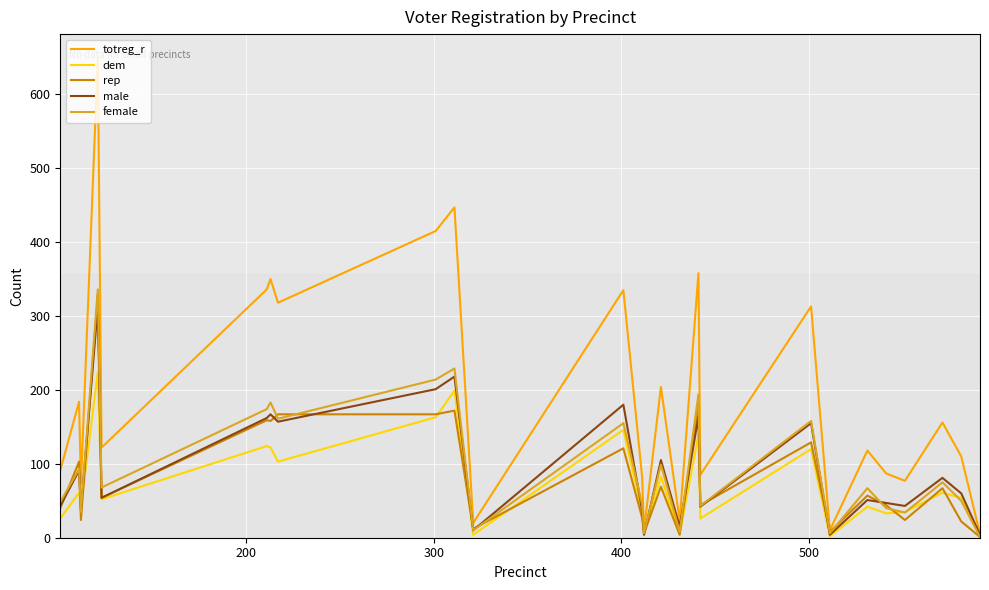

What are all the series names shown in the legend?

totreg_r, dem, rep, male, female